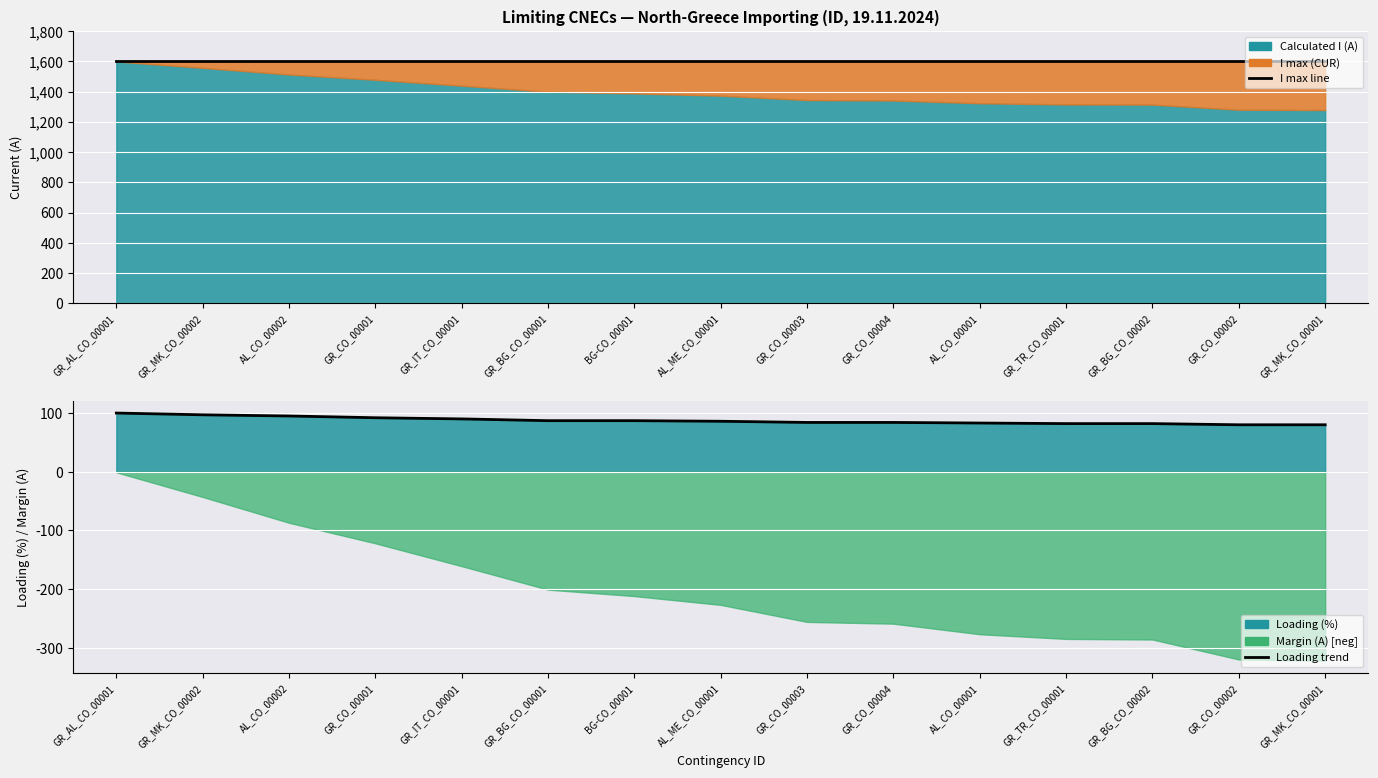

What is the label of the 14th point from the left?

GR_CO_00002